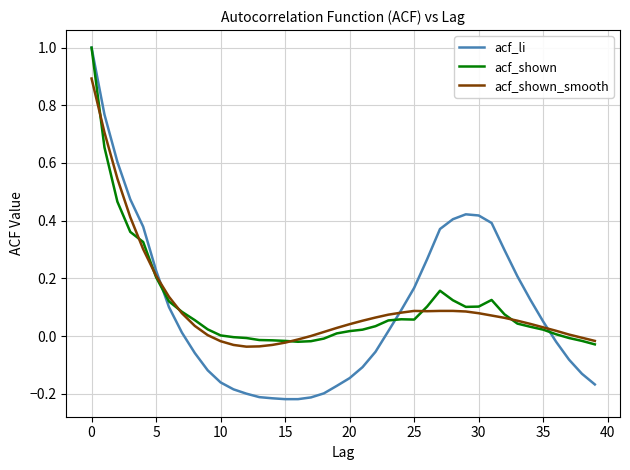

In acf_shown_smooth, how many points are lower than both neighbors (excluding endpoints)?

2